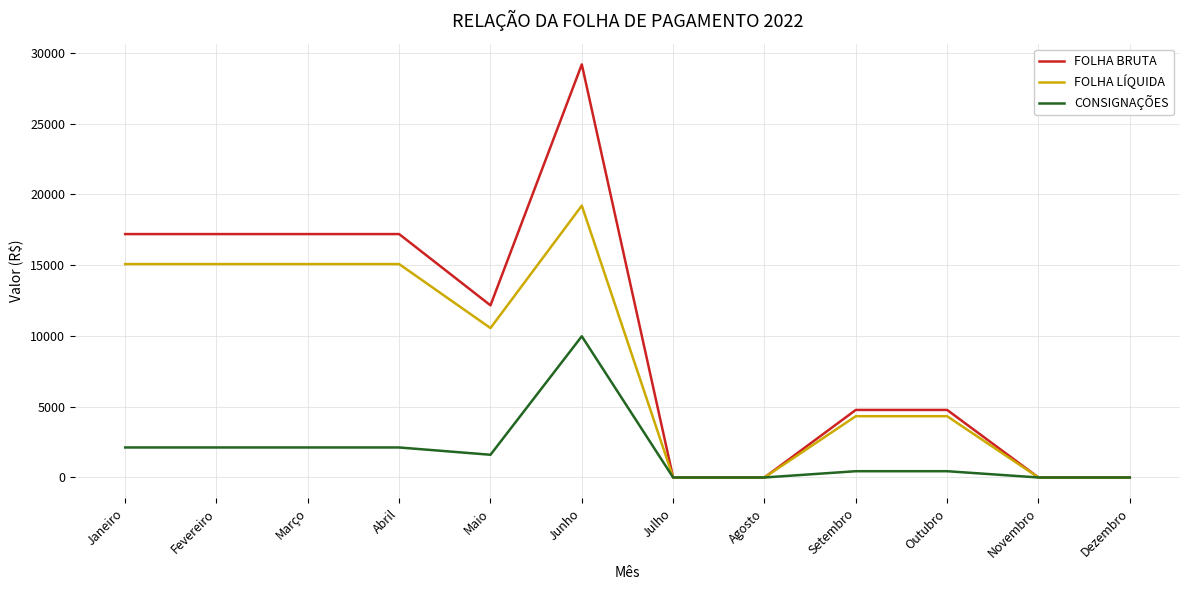

What is the maximum value shown in the chart?

29175.0